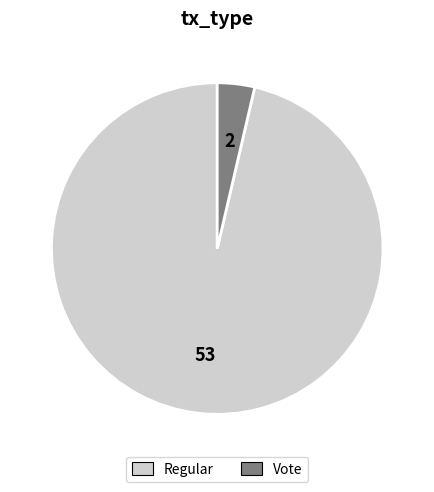

True or false: Regular accounts for 96% of the total.

True